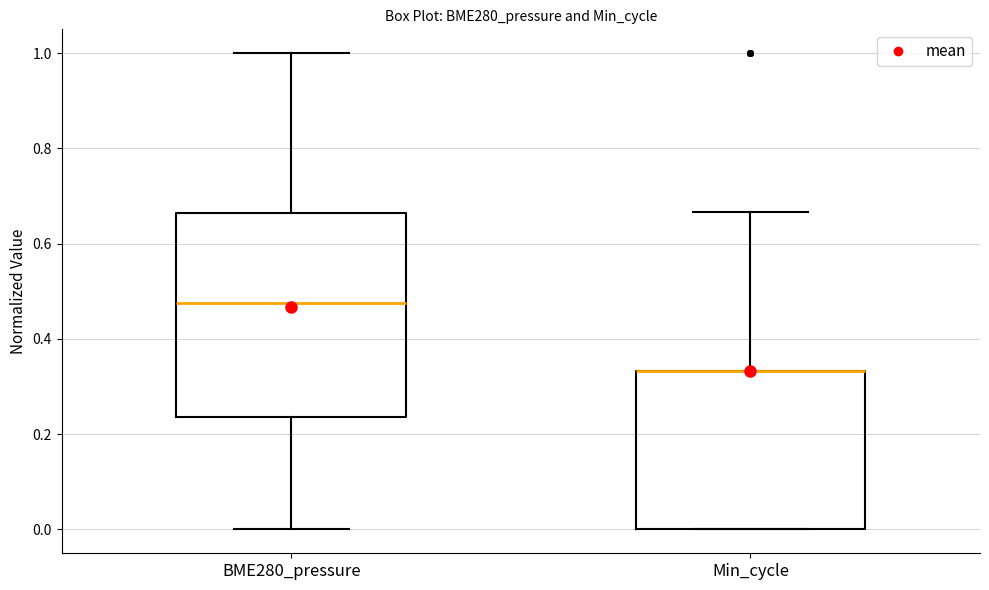

Reading left to right, transcribe this box plot: for each box, give where its median line is, the range the box spans, and where its two whiskers end, as read against the y-axis. The values are not printed on the chart, so give them approximately, as read against the axis.

BME280_pressure: median 0.48, box 0.24 to 0.66, whiskers 0.00 to 1.00
Min_cycle: median 0.34 (drawn on the box's upper edge), box 0.00 to 0.34, whiskers 0.00 to 0.66